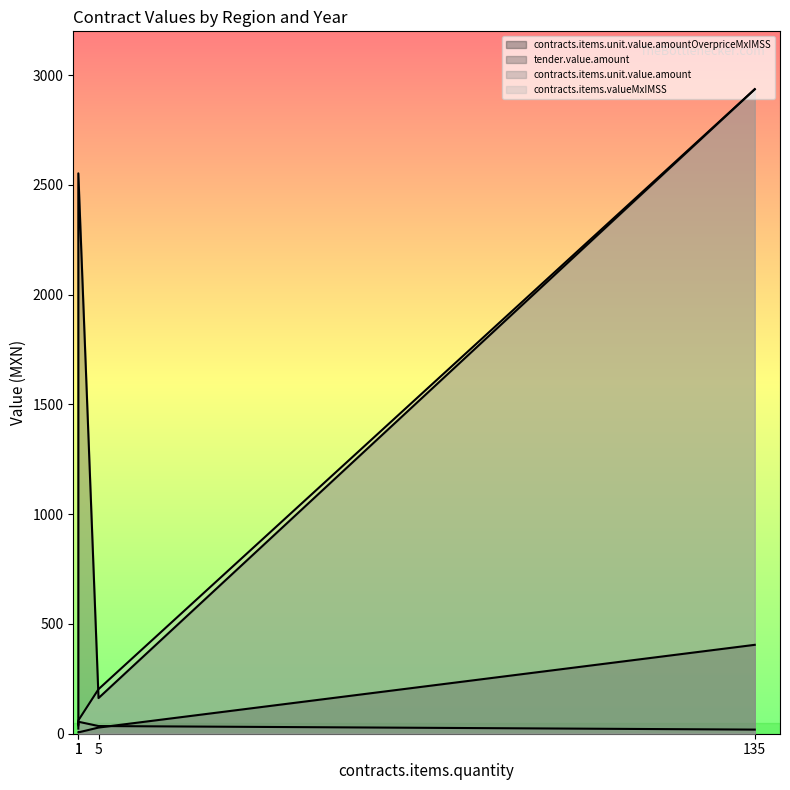

How many data points does each series have?

4